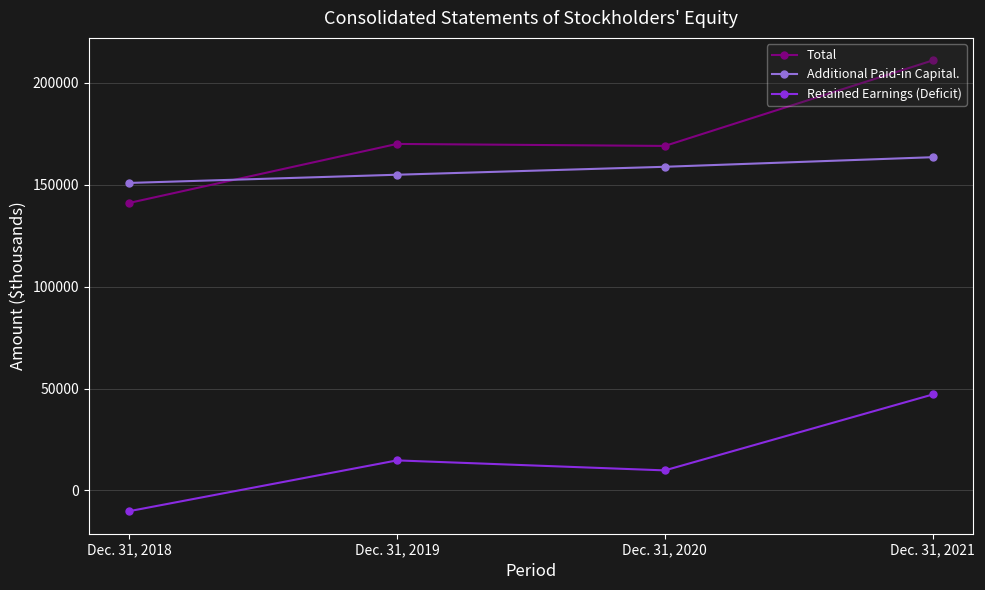

Reading right to left, extract all data points from this chart.

Total: 211074	169095	170083	141109
Additional Paid-in Capital.: 163566	158859	154957	150926
Retained Earnings (Deficit): 47067	9809	14716	-10218